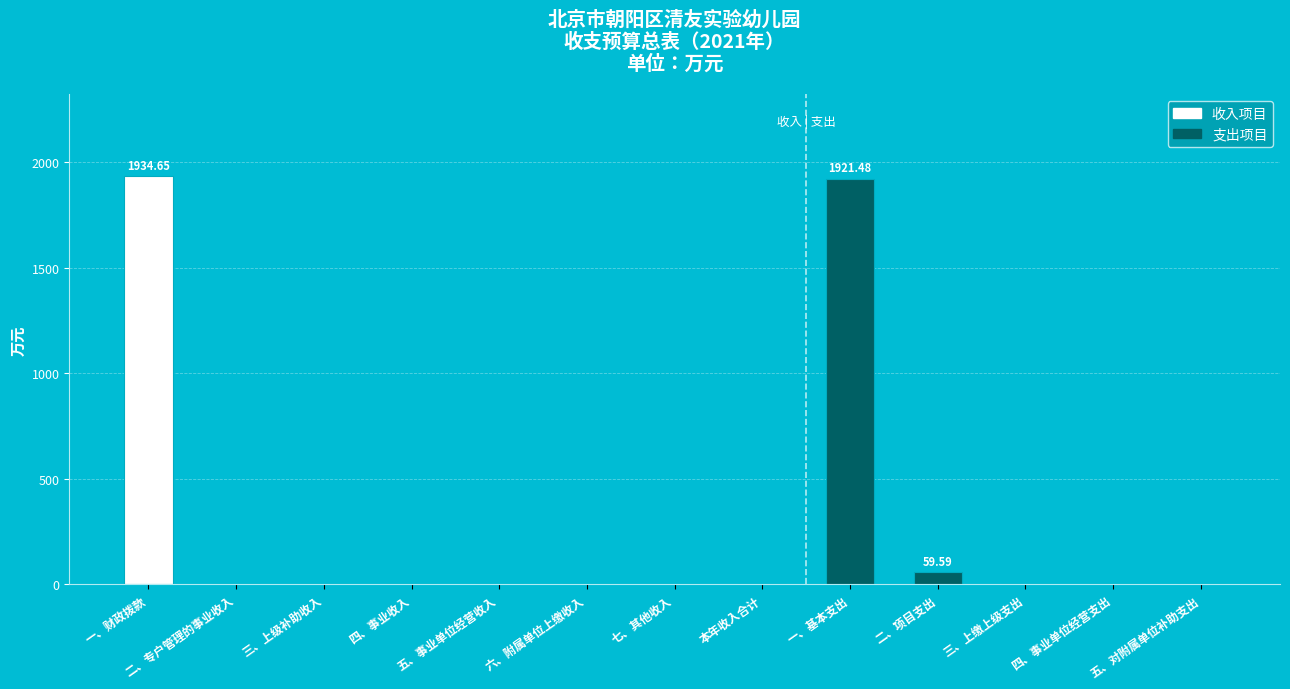

Reading right to left, what are all the values shown in this chart?

0.0	0.0	0.0	59.6	1921.5	0.0	0.0	0.0	0.0	0.0	0.0	0.0	1934.7